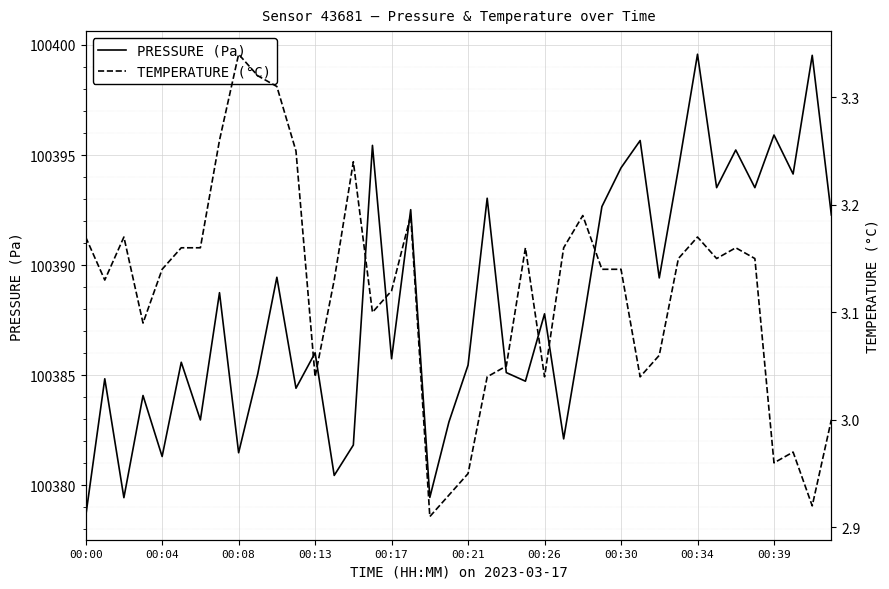

What is the highest value of the PRESSURE (Pa) series?

100399.6